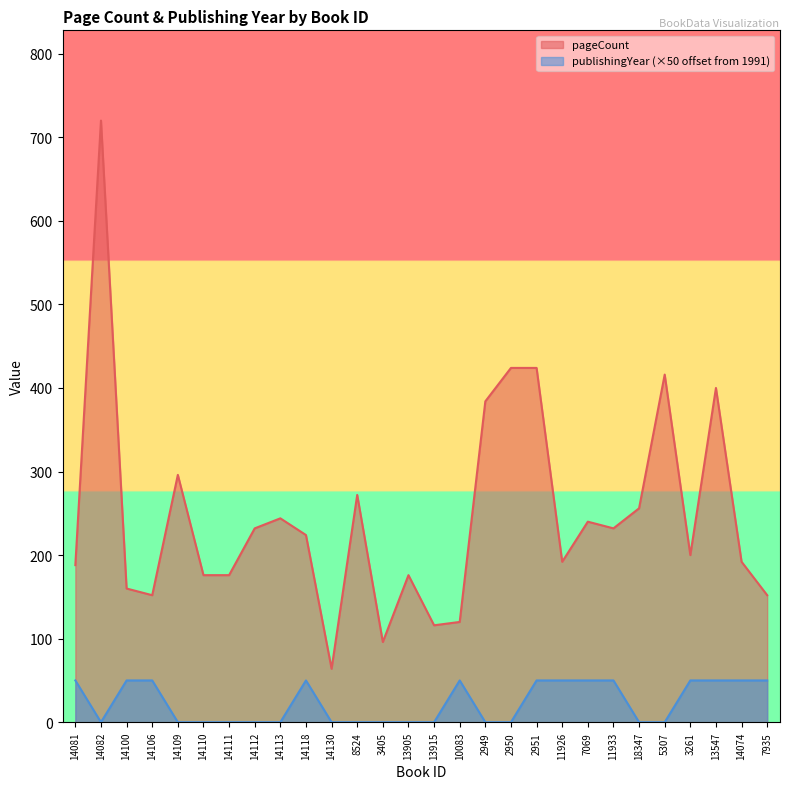

True or false: publishingYear has a value of 0 at 2949.

True